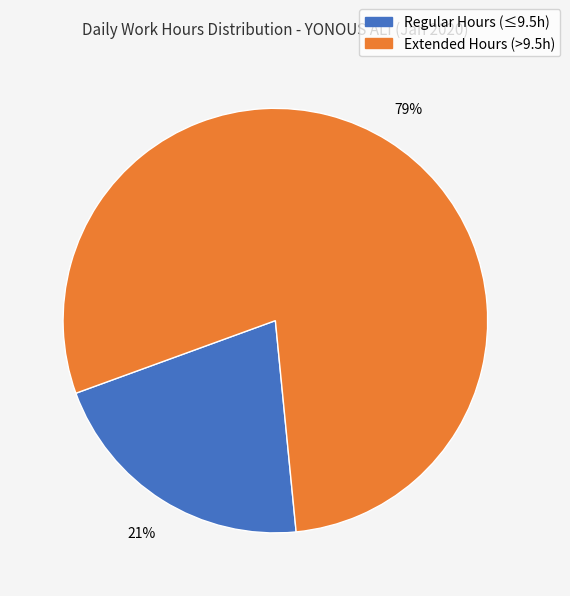

To the nearest percent, what is the difference between the largest and smallest slice percentages?

58%